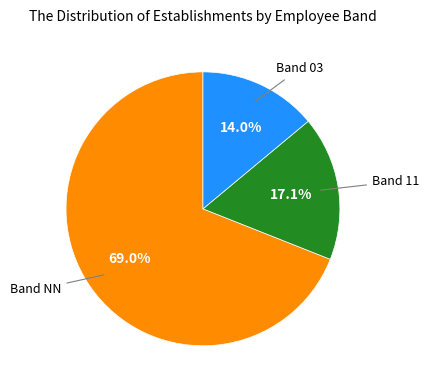

Does any single category account for the majority?

Yes